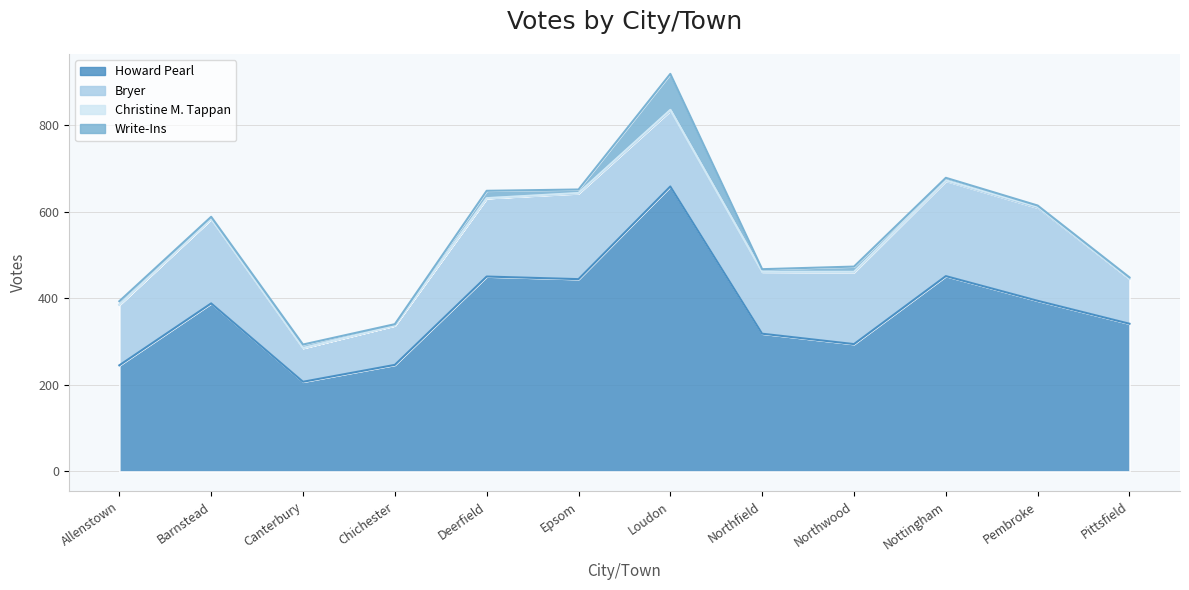

Which label corresponds to the largest value in the chart?

Loudon